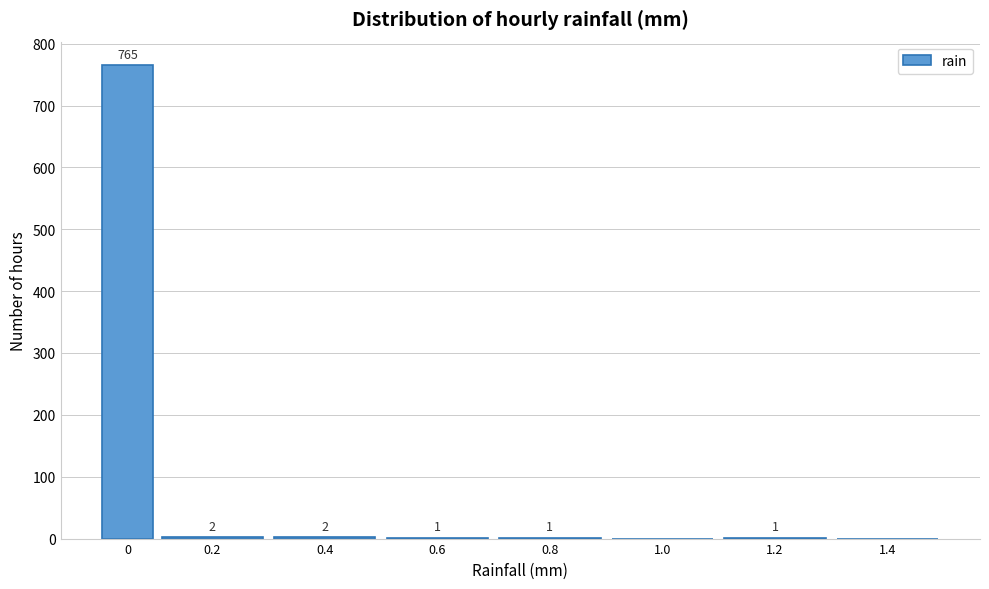

Reading left to right, what are all the values shown in this chart?

0=765	0.2=2	0.4=2	0.6=1	0.8=1	1.0=0	1.2=1	1.4=0